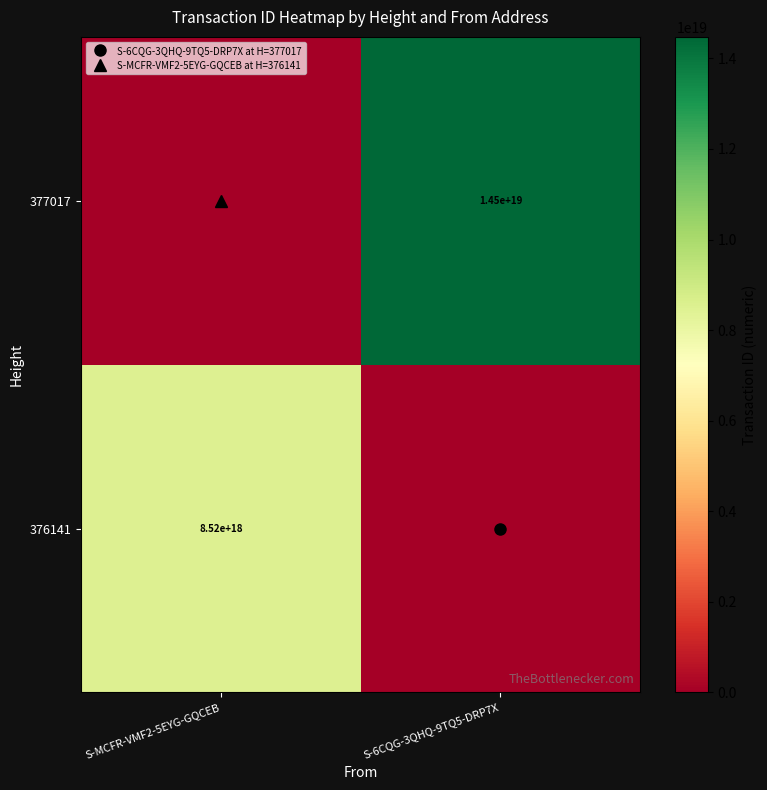

Is it true that 376141 equals 8524239986331149312 at S-MCFR-VMF2-5EYG-GQCEB?

True